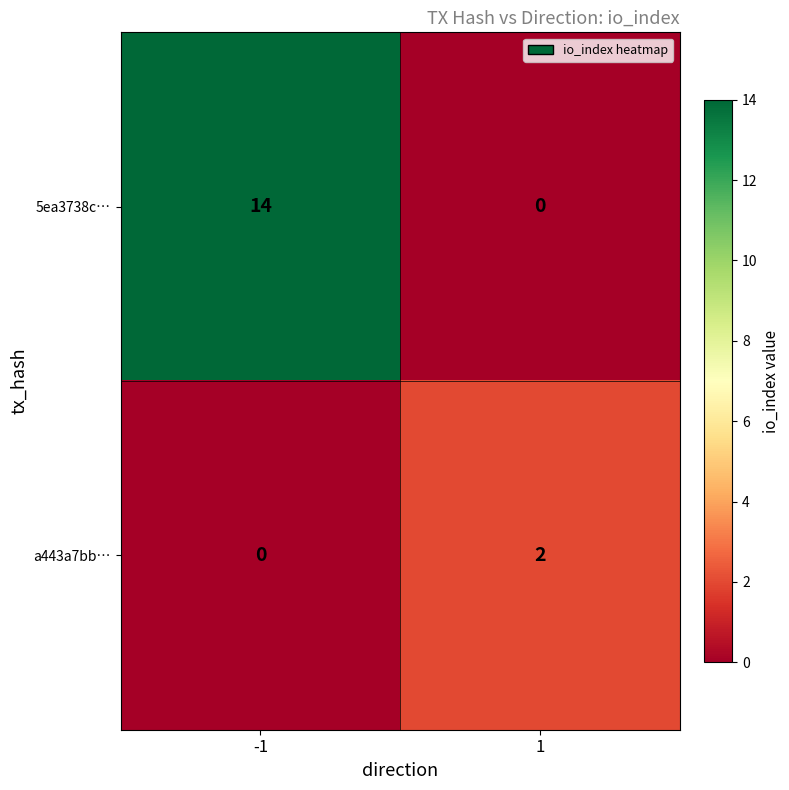

What is the sum of all 5ea3738c… values?

14